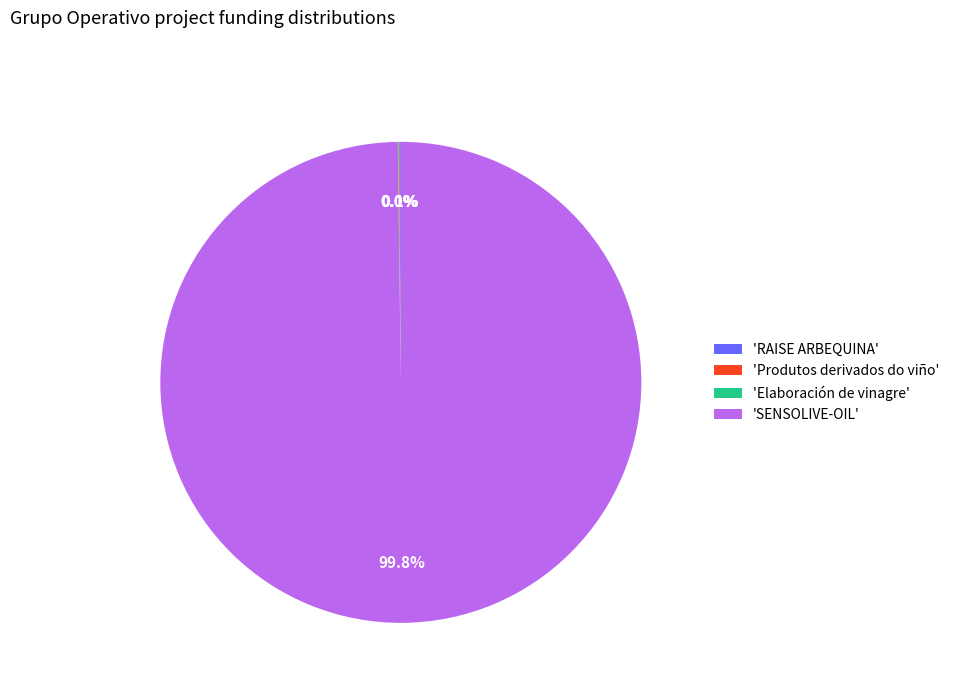

Which slice is the largest?

'SENSOLIVE-OIL'